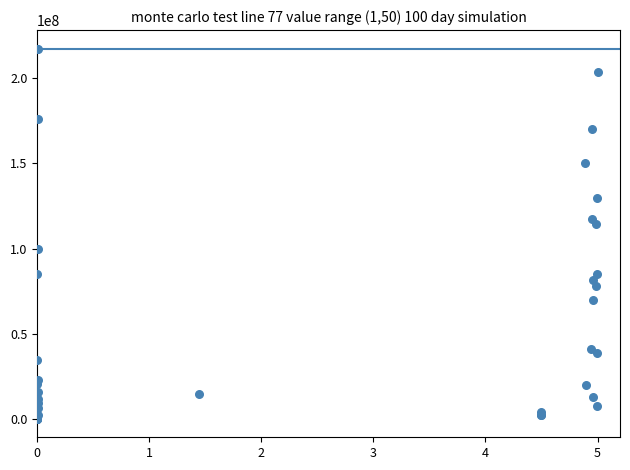

What Y value in the scatter plot is closest to 108830000?

114296000